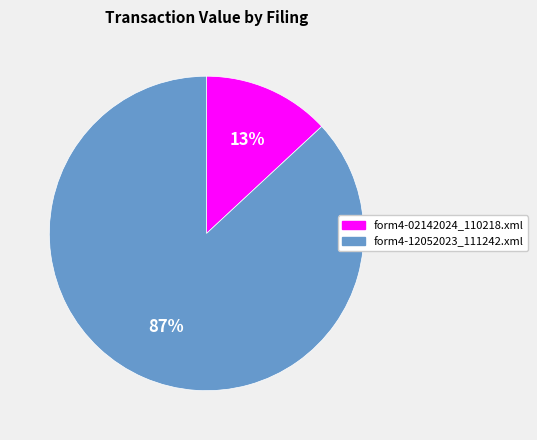

Does any single category account for the majority?

Yes